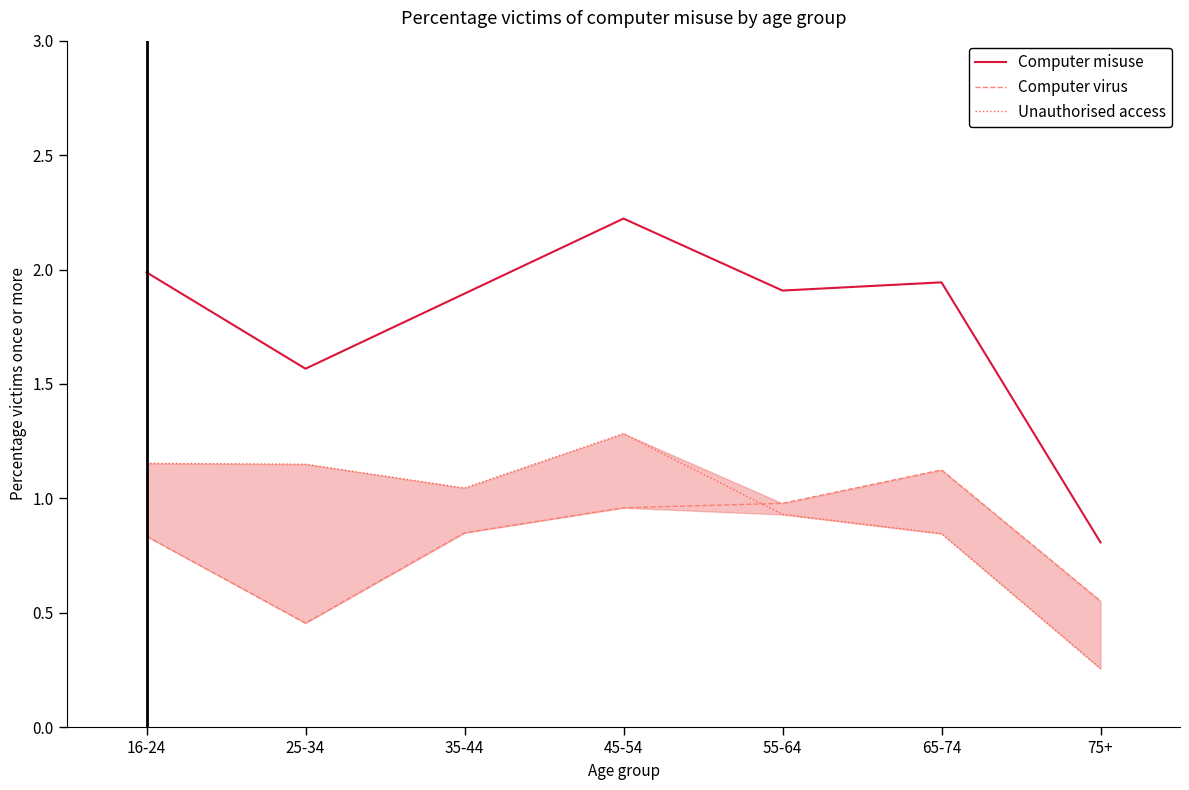

In Computer virus, how many points are lower than both neighbors (excluding endpoints)?

1